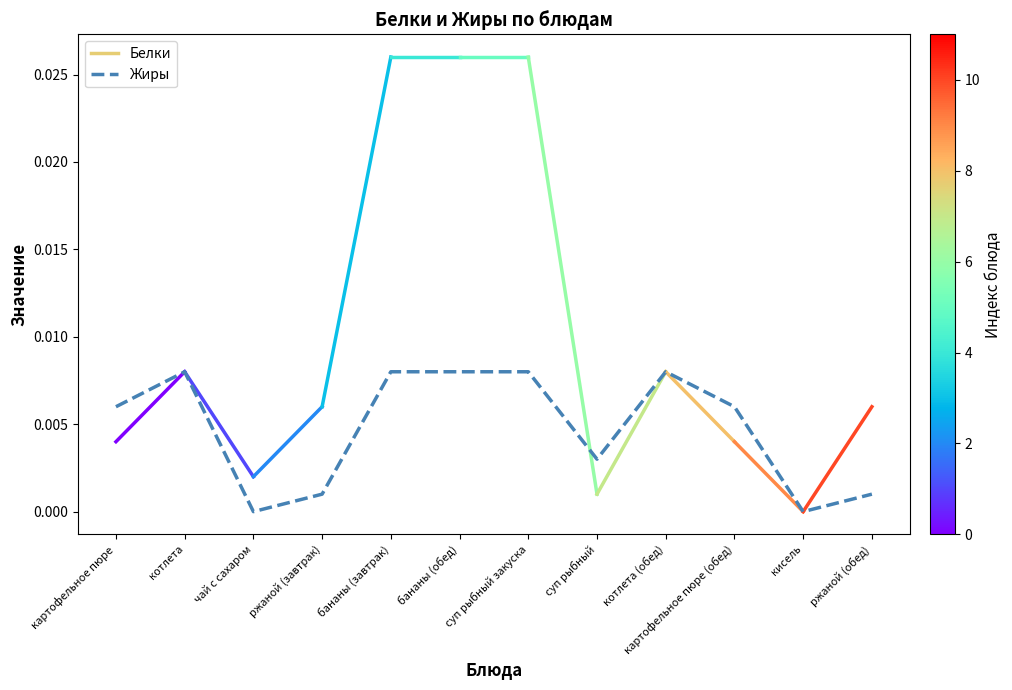

Is it true that the value at ржаной (завтрак) is 0.0?

True